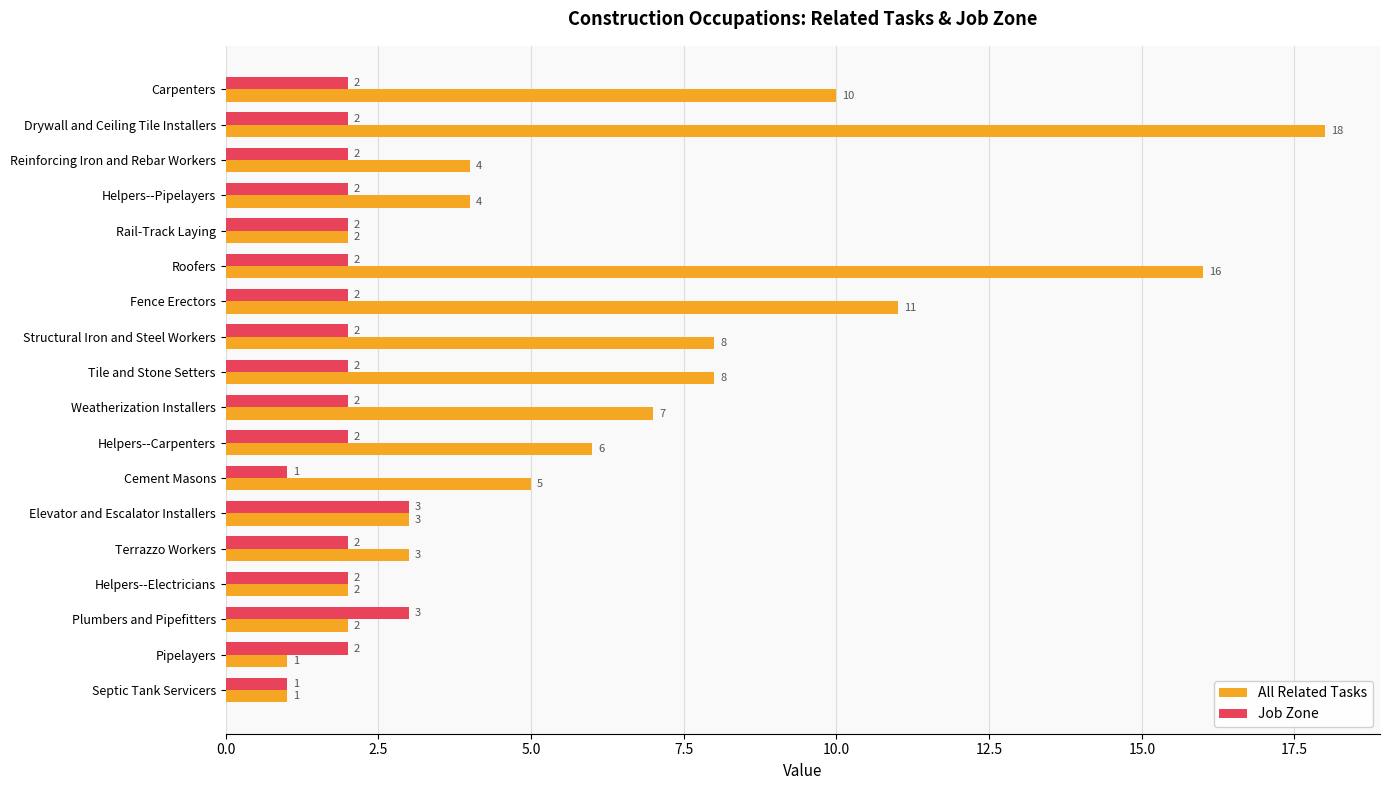

True or false: Job Zone has a value of 1 at Cement Masons.

True